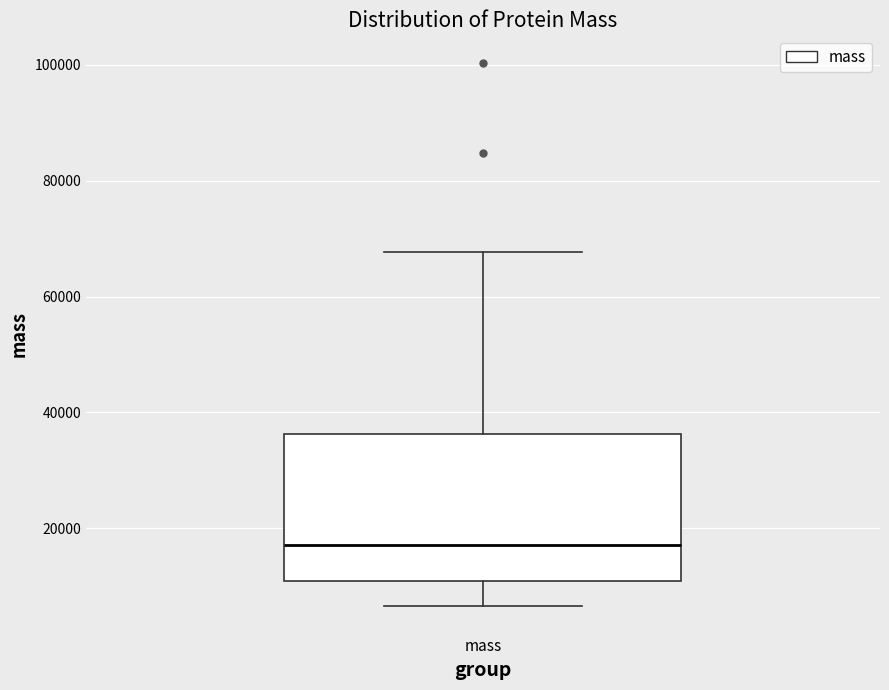

Transcribe this box plot: give where the median line is, the range the box spans, and where the two whiskers end, as read against the y-axis. The values are not printed on the chart, so give them approximately, as read against the axis.

median 18000, box 10000 to 36000, whiskers 6000 to 68000